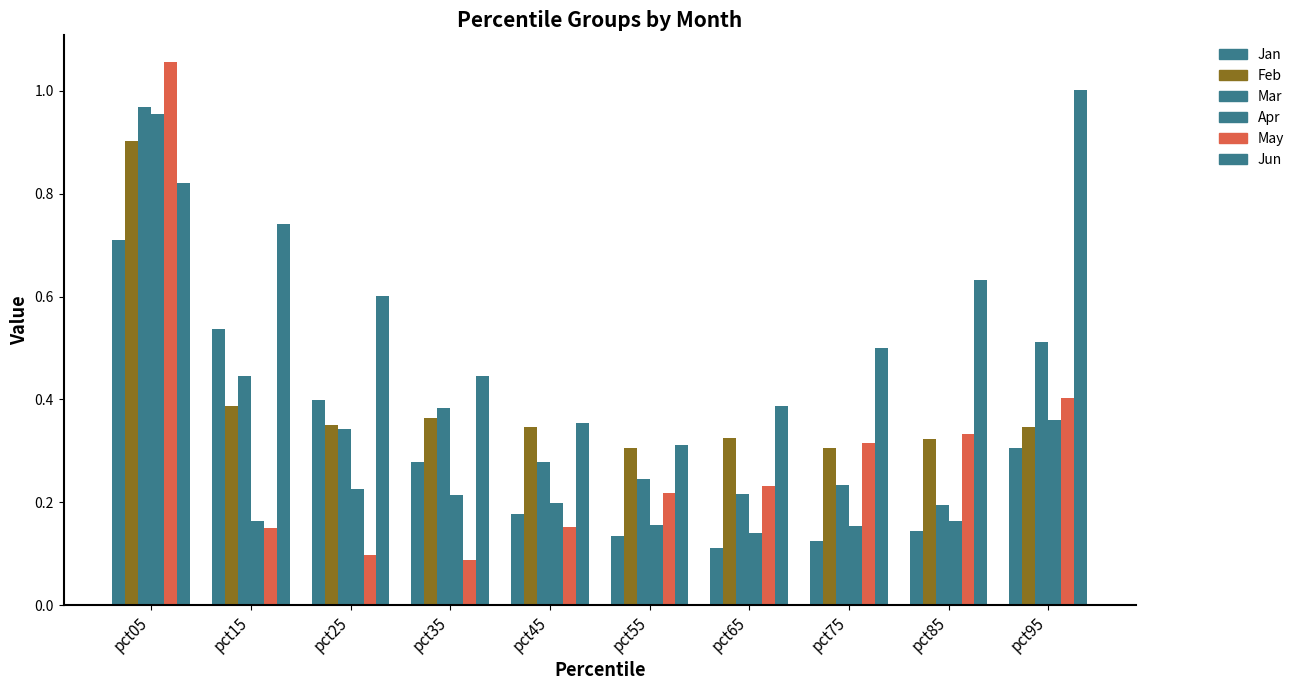

What is the sum of the Feb values at pct45 and pct25?

0.7